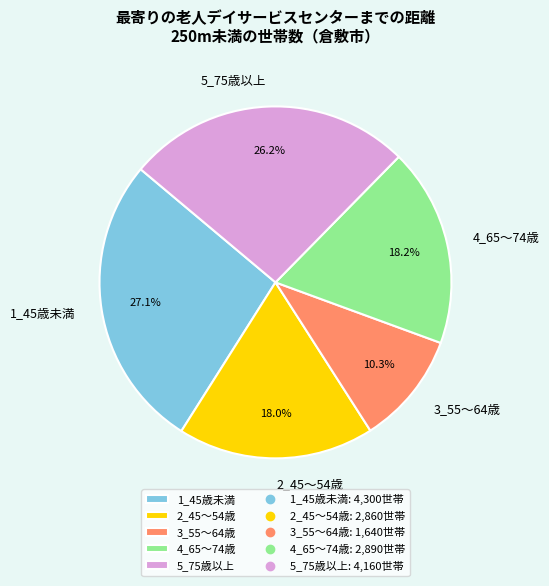

How many slices are in this pie chart?

5